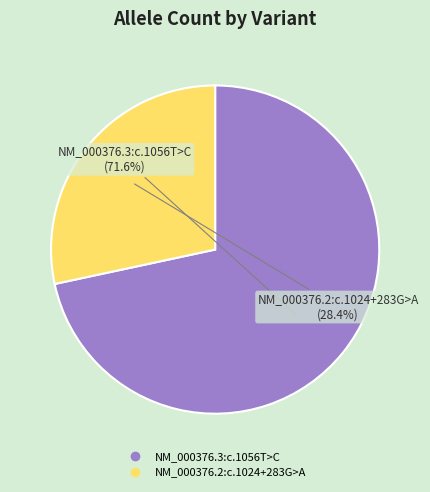

Is it true that NM_000376.2:c.1024+283G>A is 28% of the pie?

True